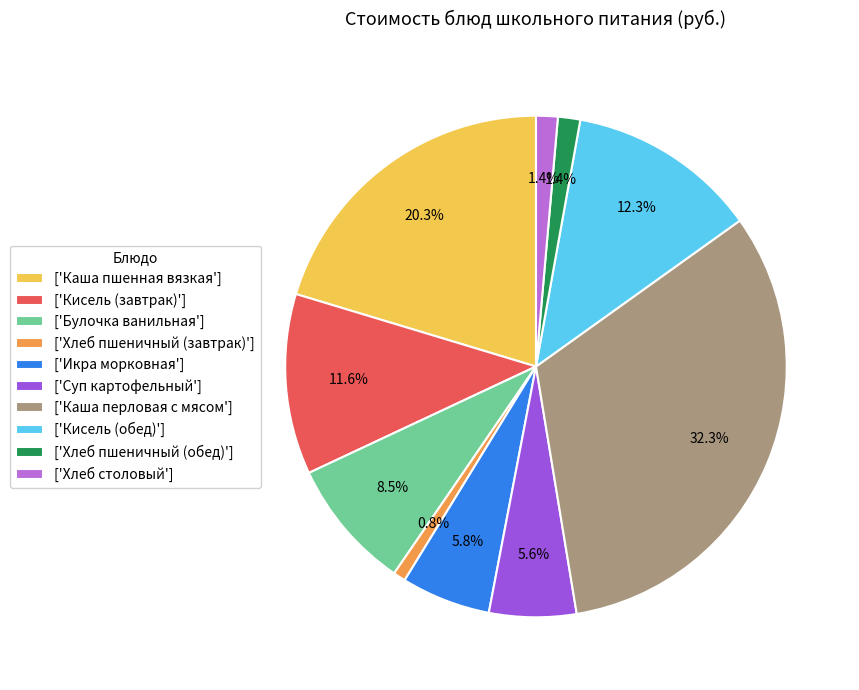

How many slices are in this pie chart?

10